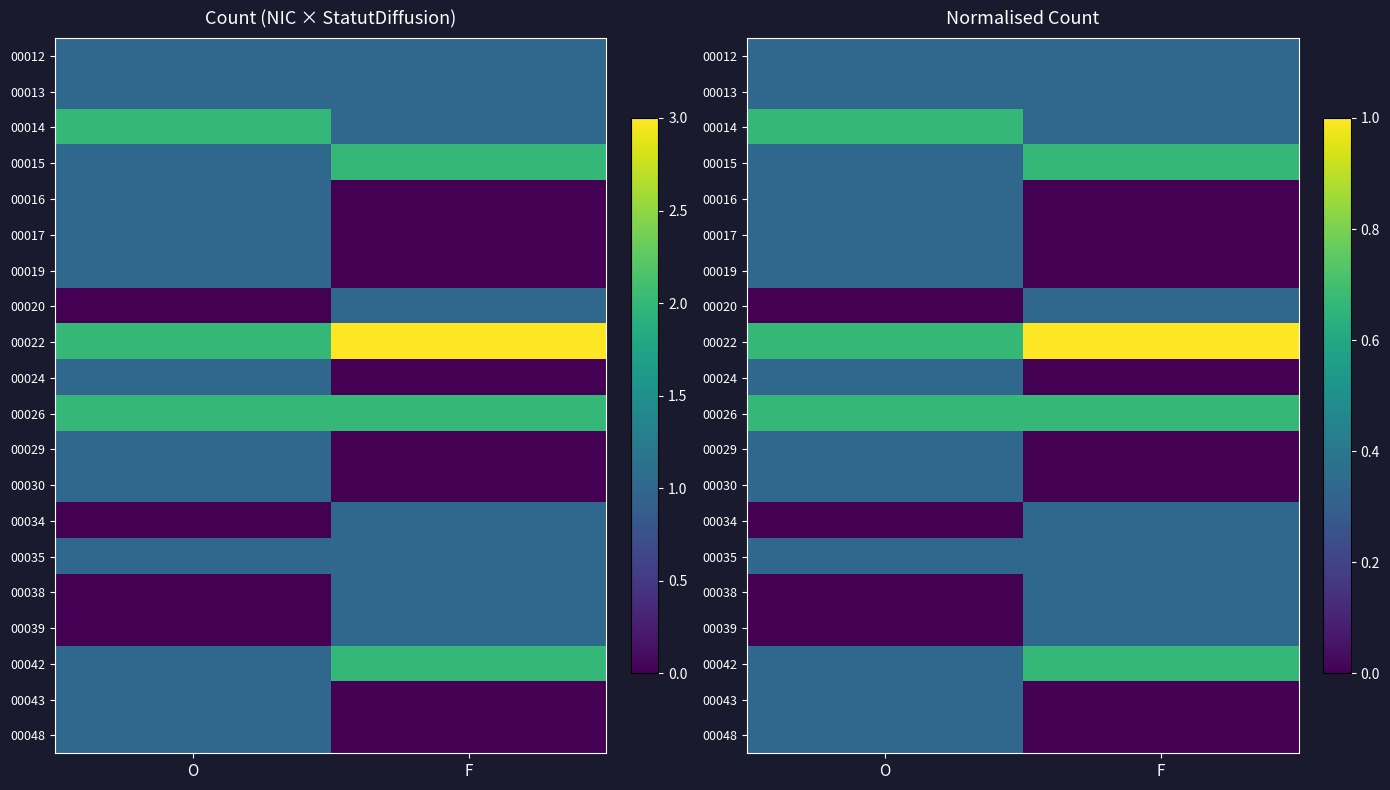

Between O and F, which series saw the biggest shift?

00022